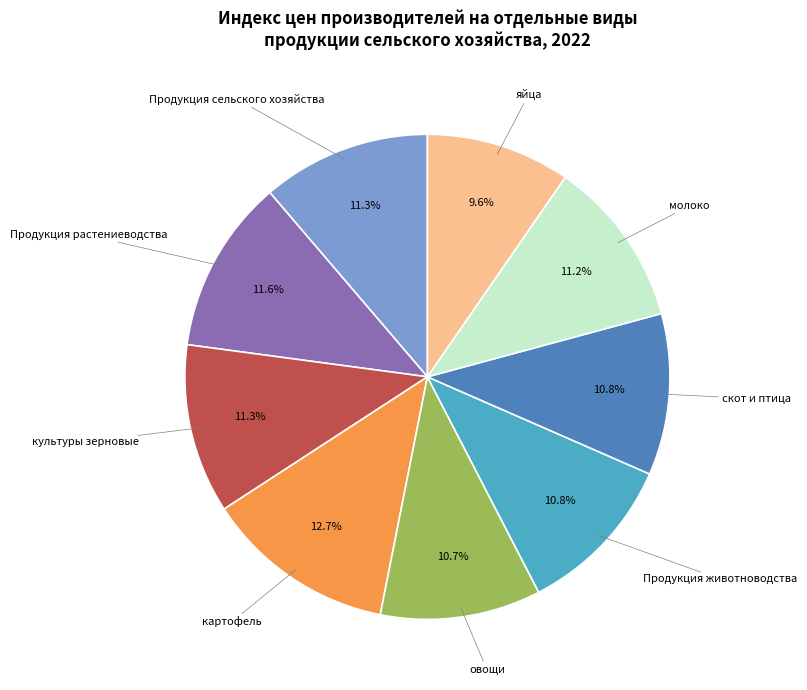

Between овощи and культуры зерновые, which is larger?

культуры зерновые